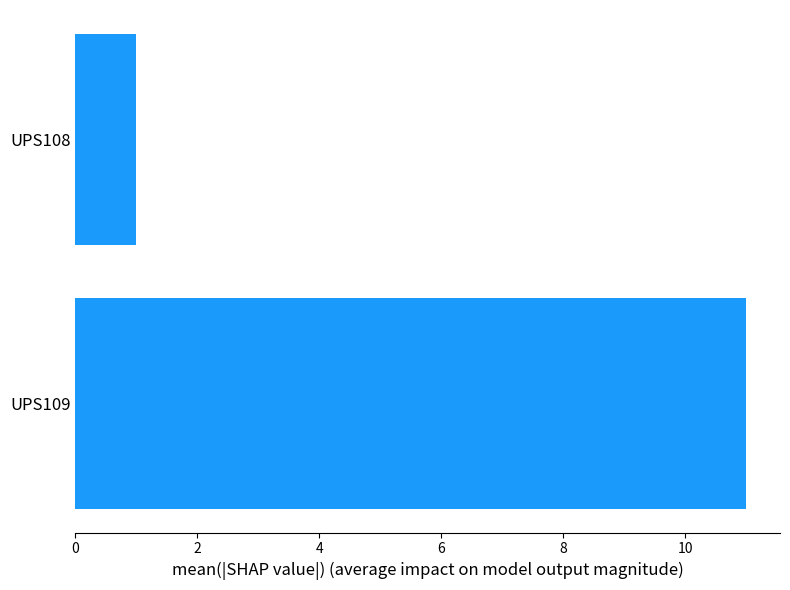

Read the value at UPS109.

11